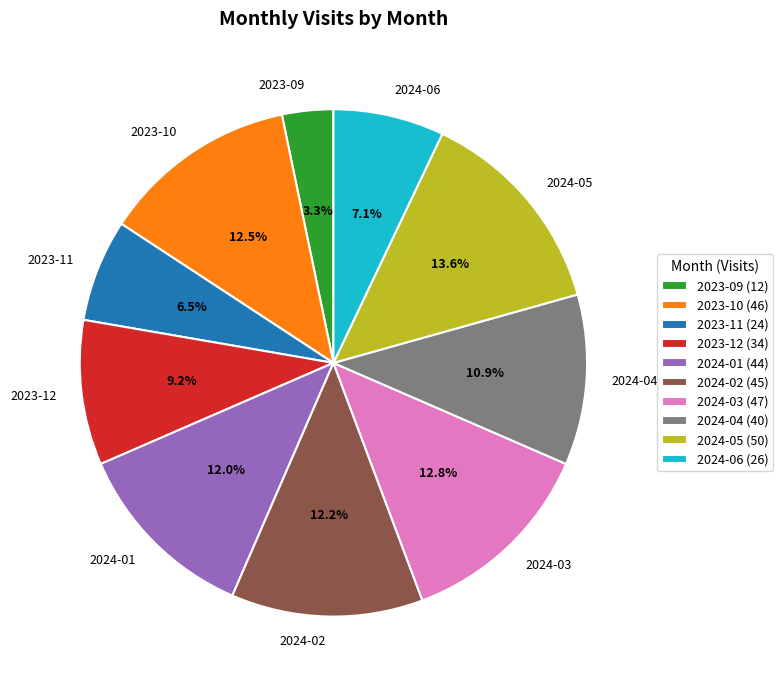

Approximately how many times larger is the value at 2023-10 compared to 2024-02?

1.0